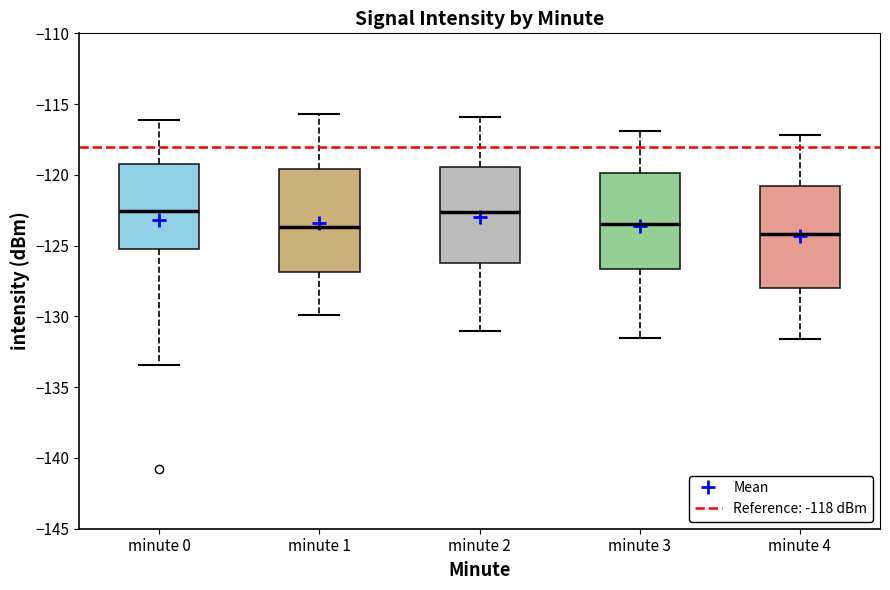

Reading left to right, read every box against the y-axis: the position of its median line, the range the box covers, and the ends of its whiskers. The values are not printed on the chart, so give them approximately, as read against the axis.

minute 0: median -122.5, box -125.0 to -119.5, whiskers -133.5 to -116.0
minute 1: median -123.5, box -127.0 to -119.5, whiskers -130.0 to -115.5
minute 2: median -122.5, box -126.0 to -119.5, whiskers -131.0 to -116.0
minute 3: median -123.5, box -126.5 to -120.0, whiskers -131.5 to -117.0
minute 4: median -124.0, box -128.0 to -121.0, whiskers -131.5 to -117.0